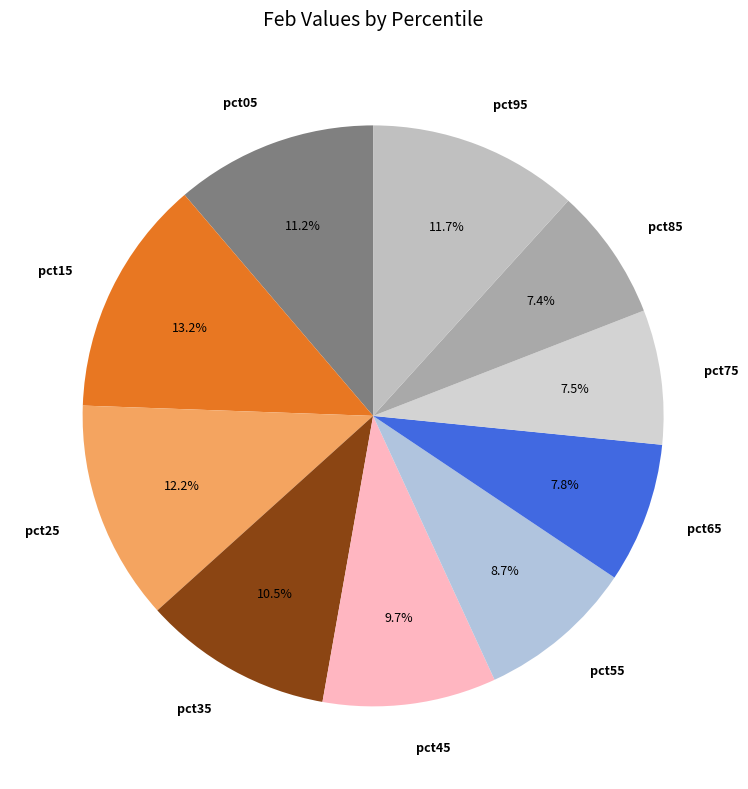

Does pct75 account for over 50% of the chart?

No